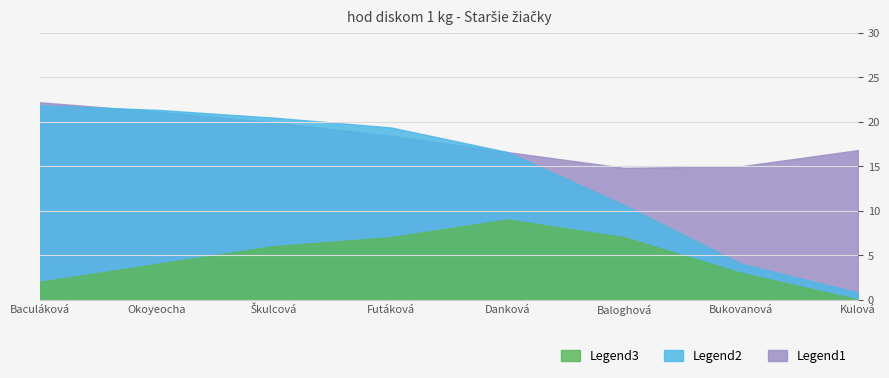

At which label does Výkon reach its peak?

Baculáková Nina